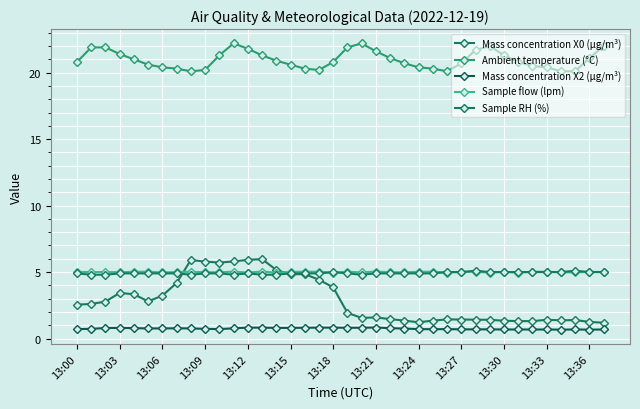

What is the difference between the maximum and minimum values in the Mass concentration X0 (μg/m³) series?

4.8